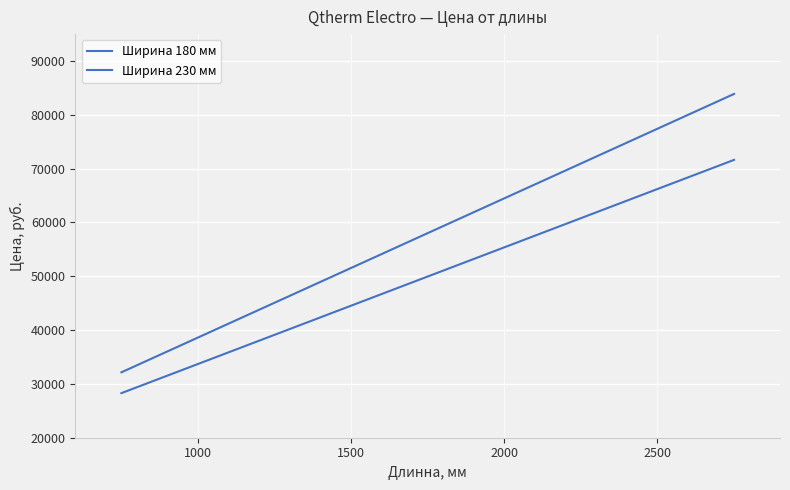

How many values in the Ширина 180 мм series exceed 49959?

3